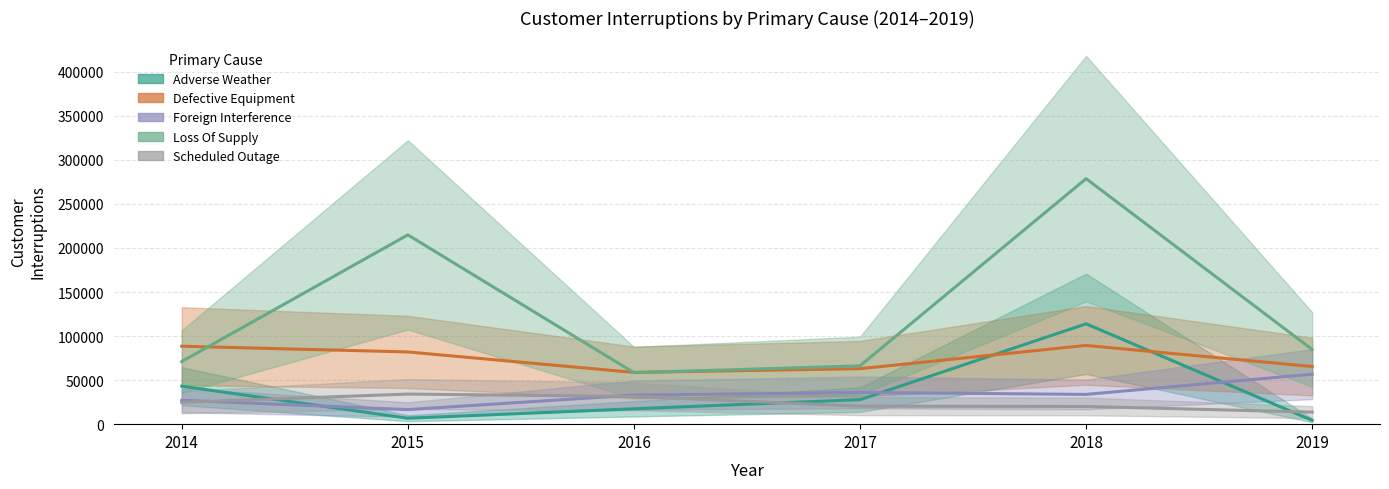

Which series has the widest spread of values?

Loss Of Supply